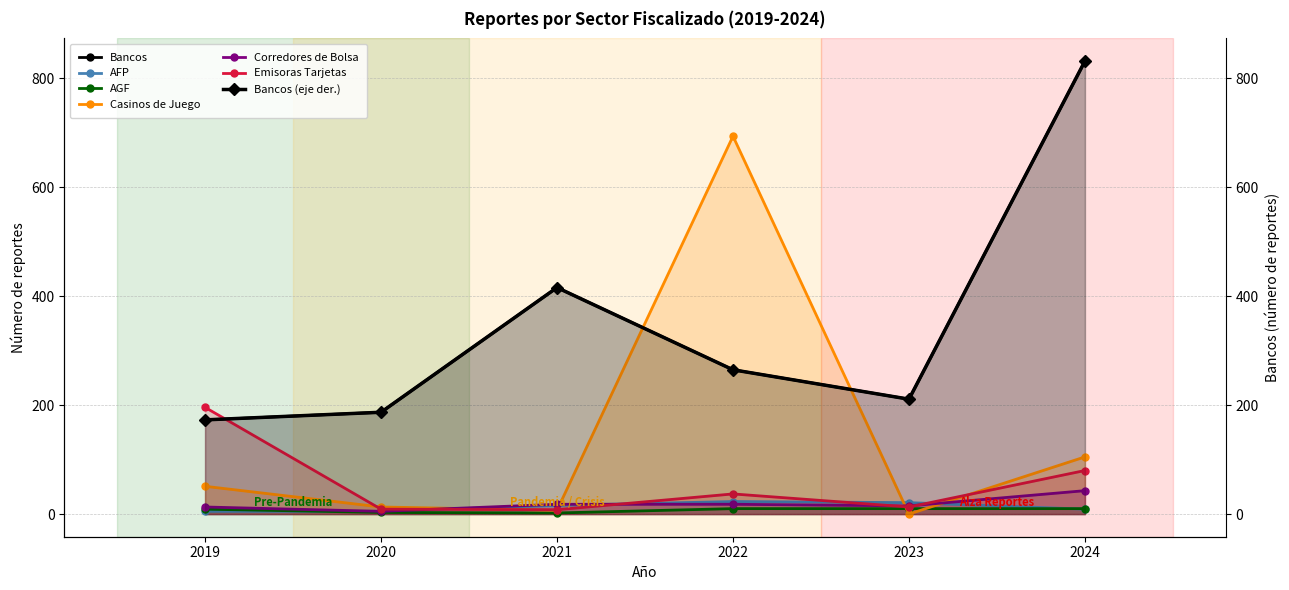

True or false: Corredores de Bolsa and Casinos de Juego cross at least once.

True